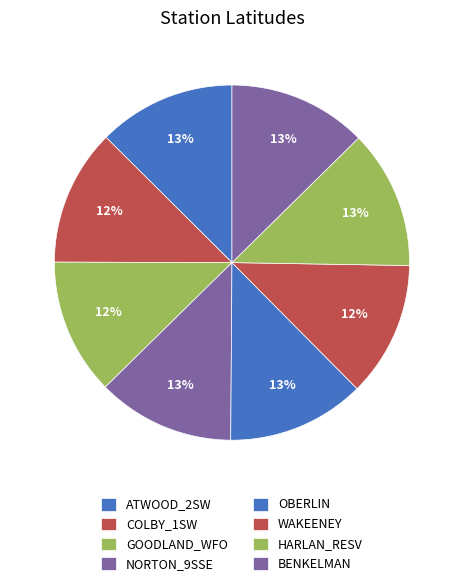

Rank the categories by value from highest to lowest.

HARLAN_RESV, BENKELMAN, OBERLIN, ATWOOD_2SW, NORTON_9SSE, COLBY_1SW, GOODLAND_WFO, WAKEENEY